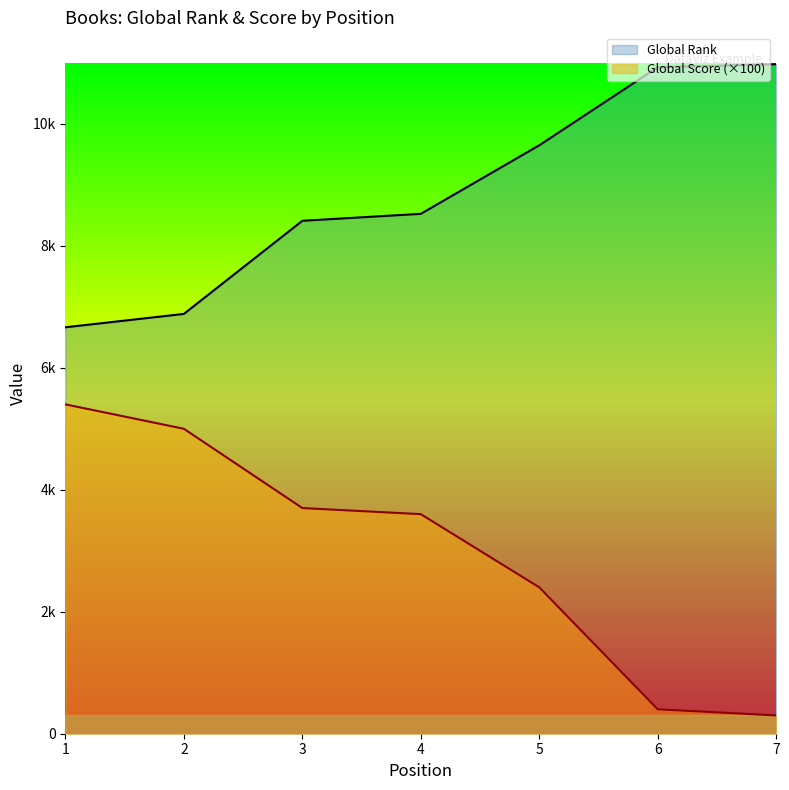

Where is Global Rank nearest to the value 8820?

4